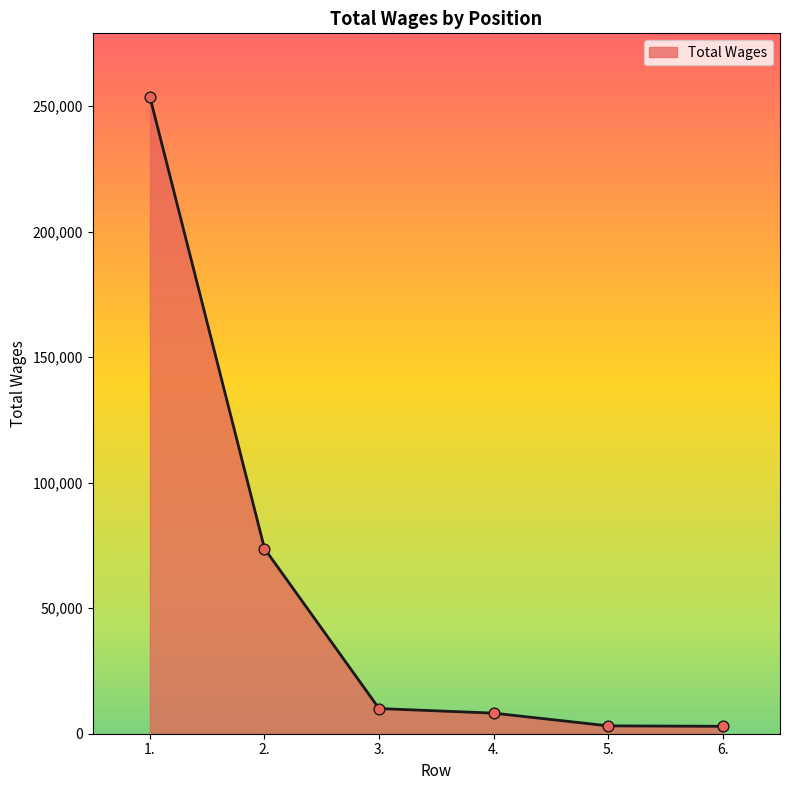

What is the ratio of the value at 4. to the value at 6.?

2.8